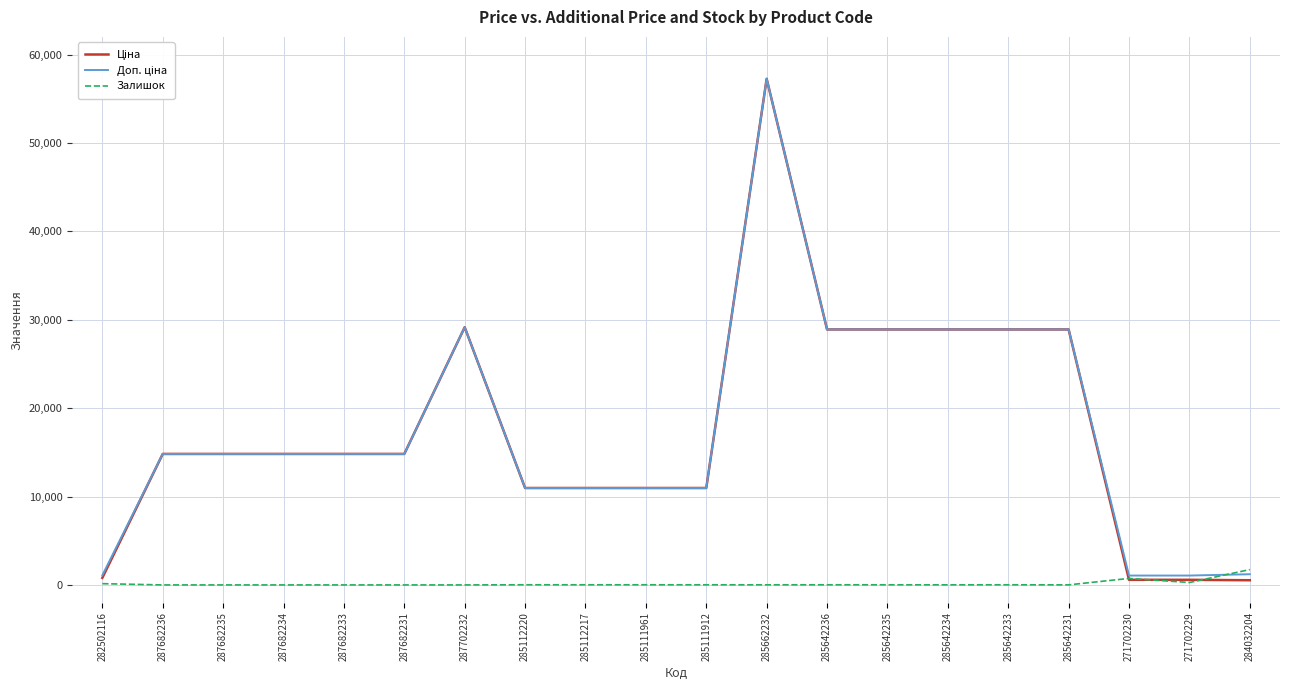

Is it true that Залишок equals 0.0 at 287702232?

True